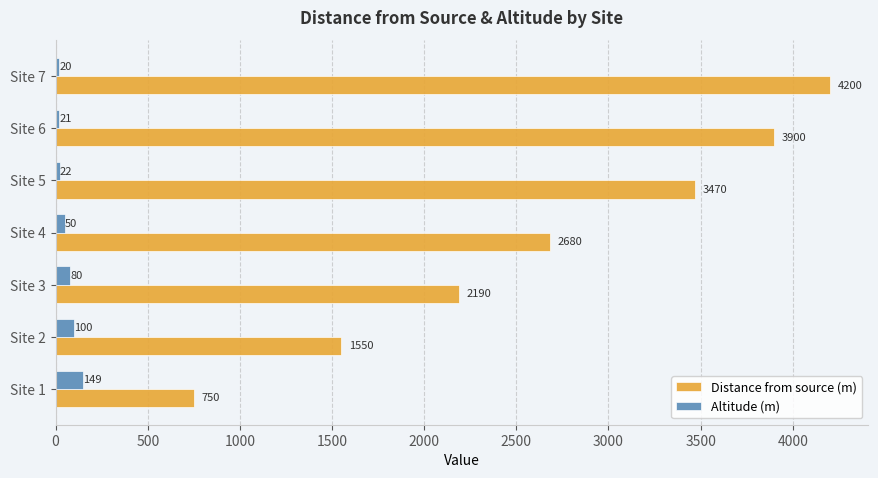

List the series in order of their peak value, lowest first.

Altitude (m), Distance from source (m)